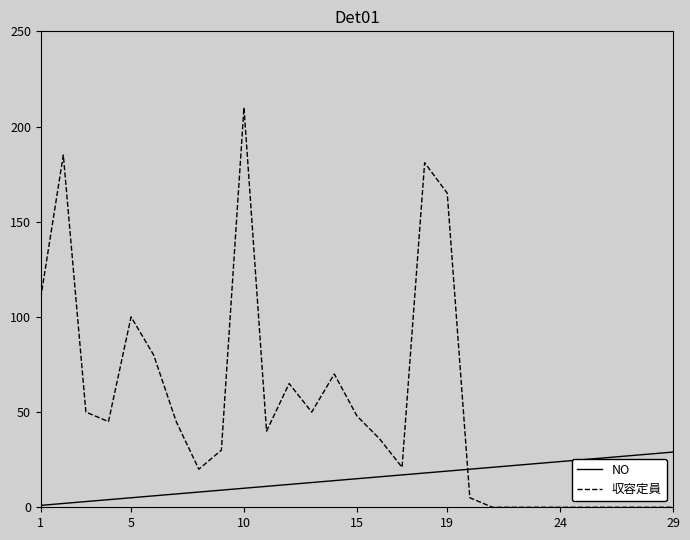

Rank the series by their average value, from lowest to highest.

NO, 収容定員